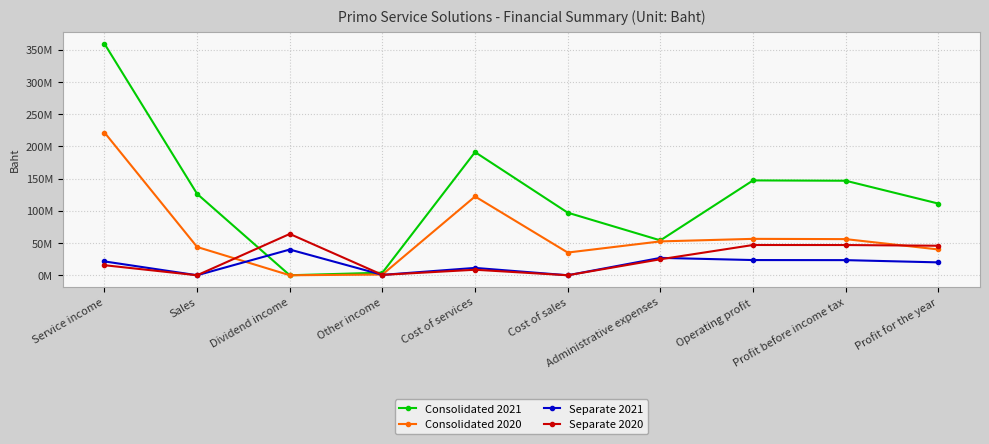

True or false: Consolidated 2021 and Consolidated 2020 intersect in this chart.

False